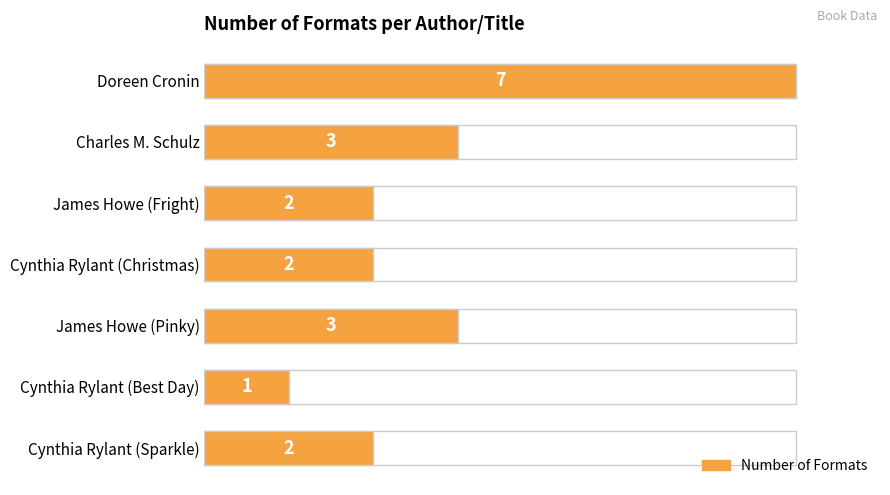

What is the maximum value shown in the chart?

7